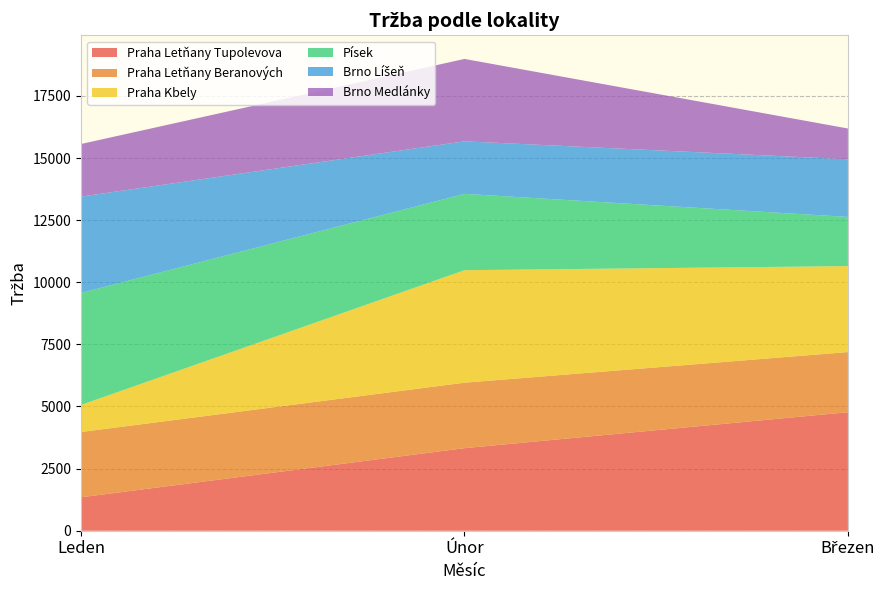

Reading right to left, transcribe all the data shown in this chart.

Praha Letňany Tupolevova: 4770	3323	1346
Praha Letňany Beranových: 2420	2634	2626
Praha Kbely: 3460	4528	1090
Písek: 1979	3073	4509
Brno Líšeň: 2320	2114	3876
Brno Medlánky: 1239	3316	2117